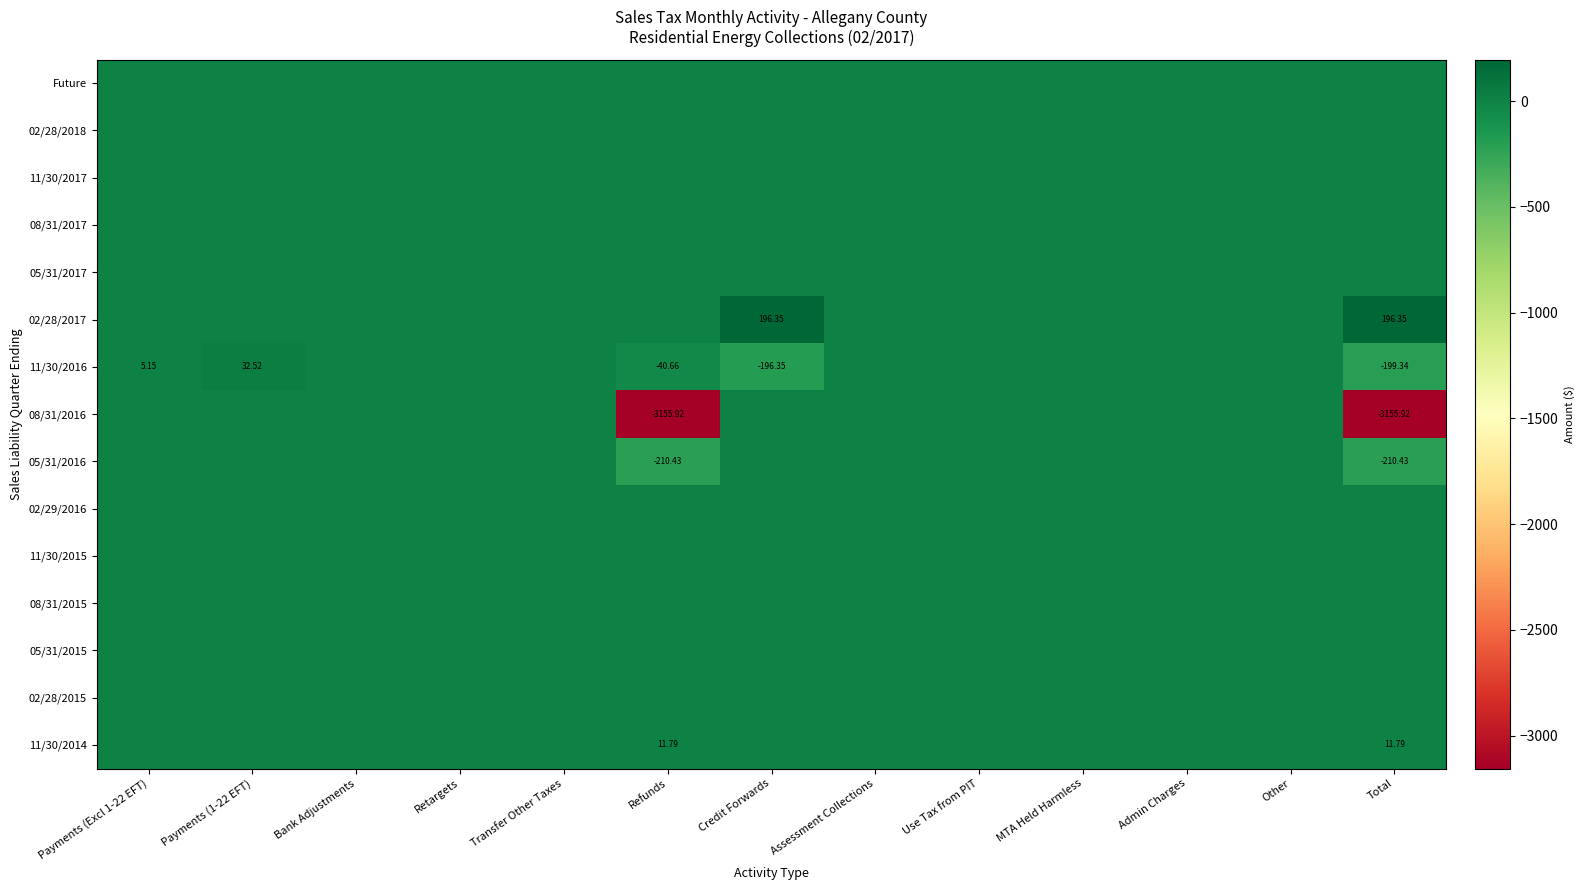

Which series has the largest range (max minus min)?

08/31/2016